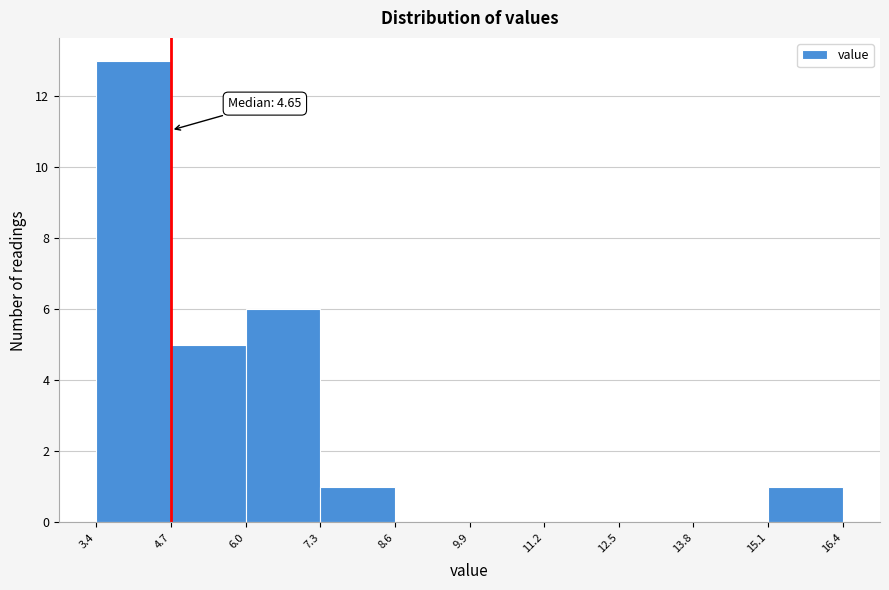

Over which range of the x-axis is the bar tallest?

3.4 to 4.7